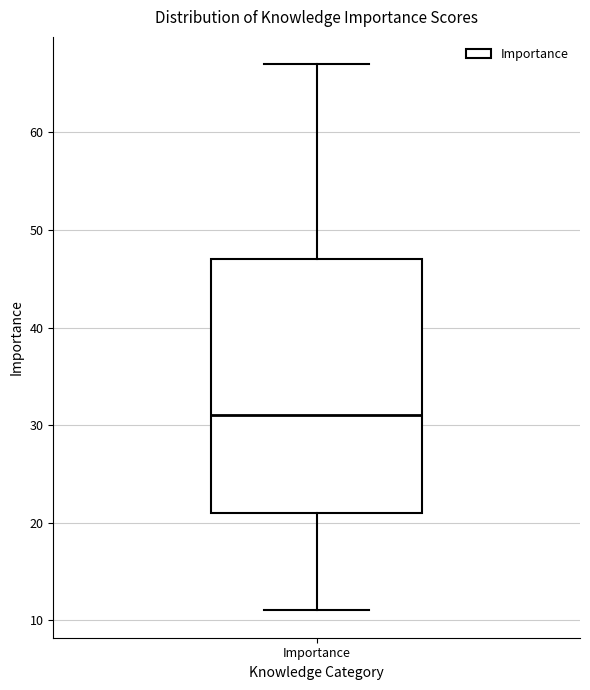

Transcribe this box plot: give where the median line is, the range the box spans, and where the two whiskers end, as read against the y-axis. The values are not printed on the chart, so give them approximately, as read against the axis.

median 31, box 21 to 47, whiskers 11 to 67